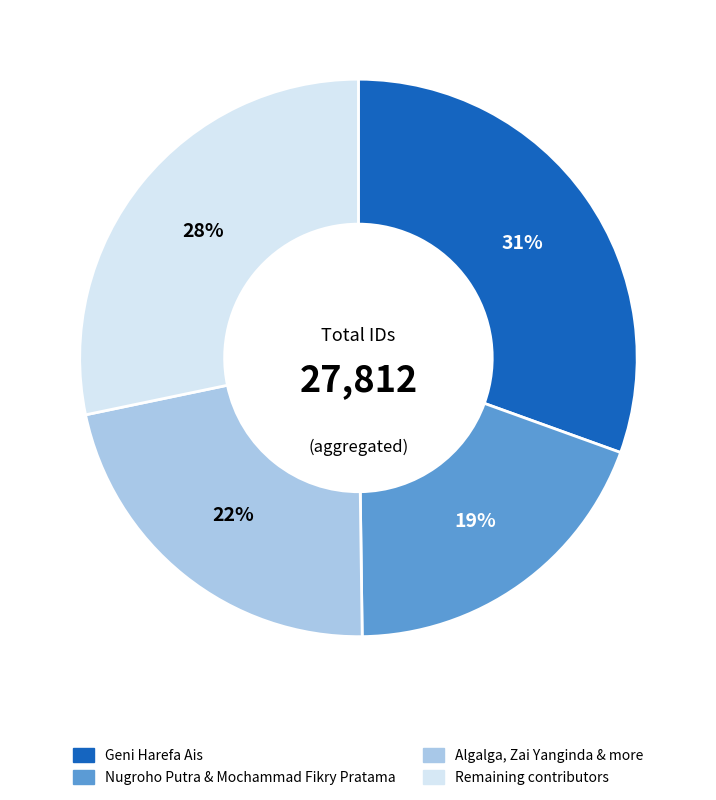

To the nearest percent, what is the average slice percentage?

25%